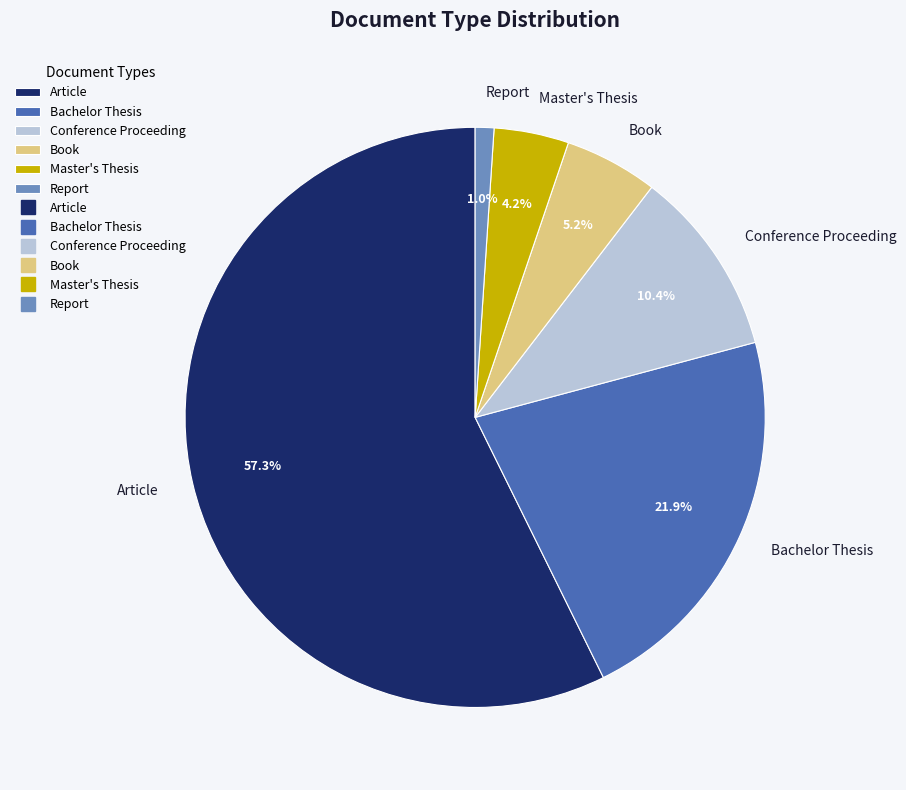

To the nearest percent, what is the combined percentage of Bachelor Thesis and Article?

79%